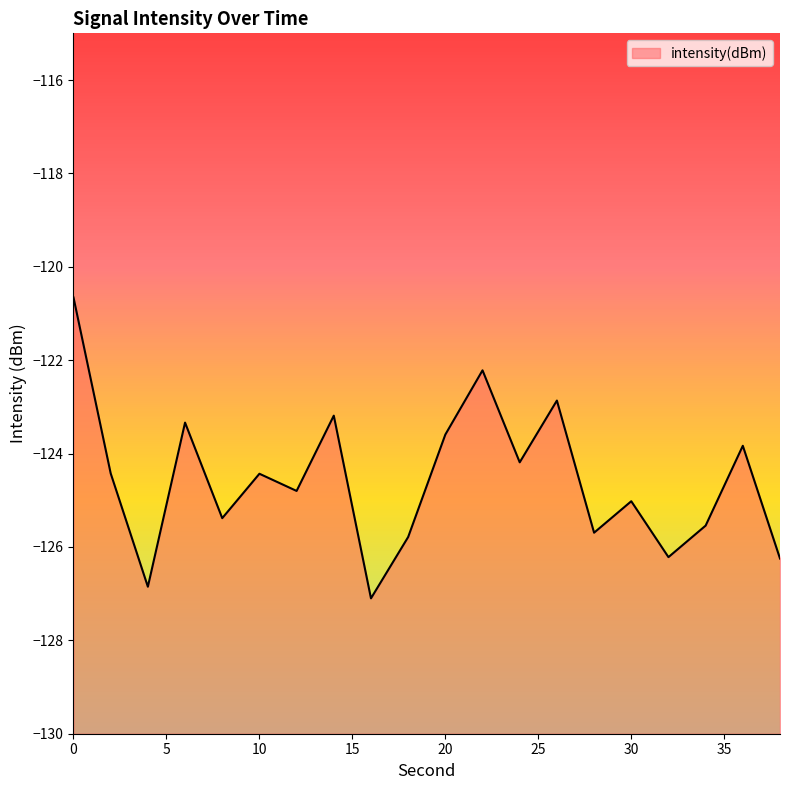

What is the value of the 9th point from the left?

-127.1